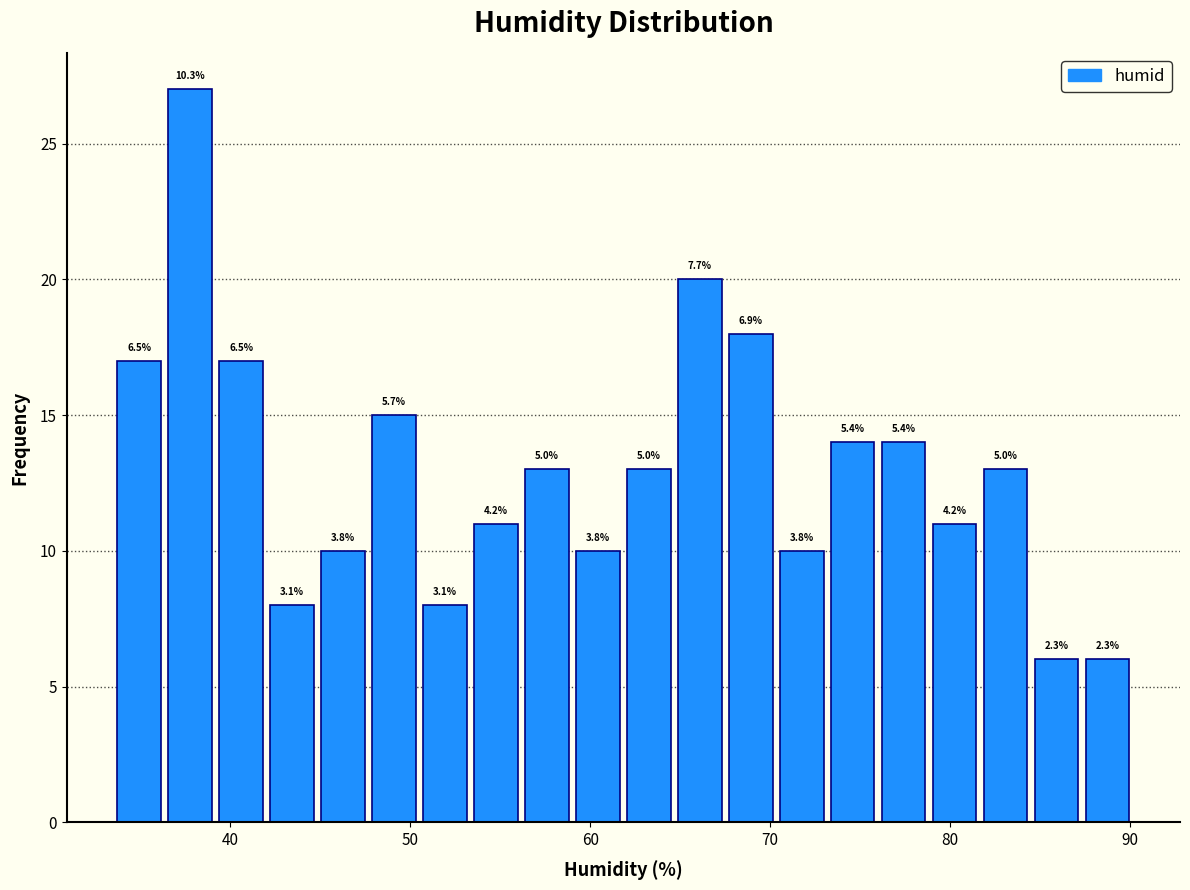

Around what value on the x-axis is the tallest bar? Give the approximate position of its centre, as read against the axis.

38